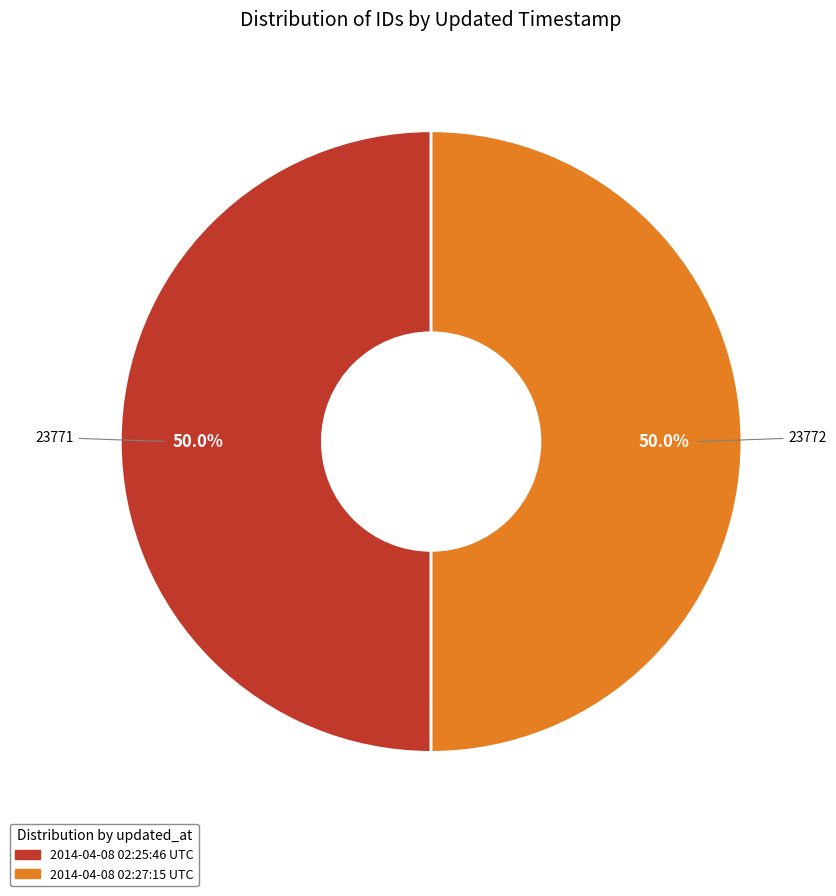

How many slices are in this pie chart?

2